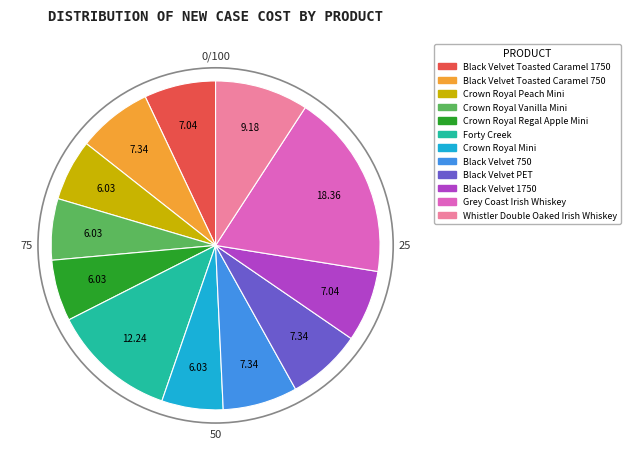

The Grey Coast Irish Whiskey slice represents 7% of the pie. True or false?

False